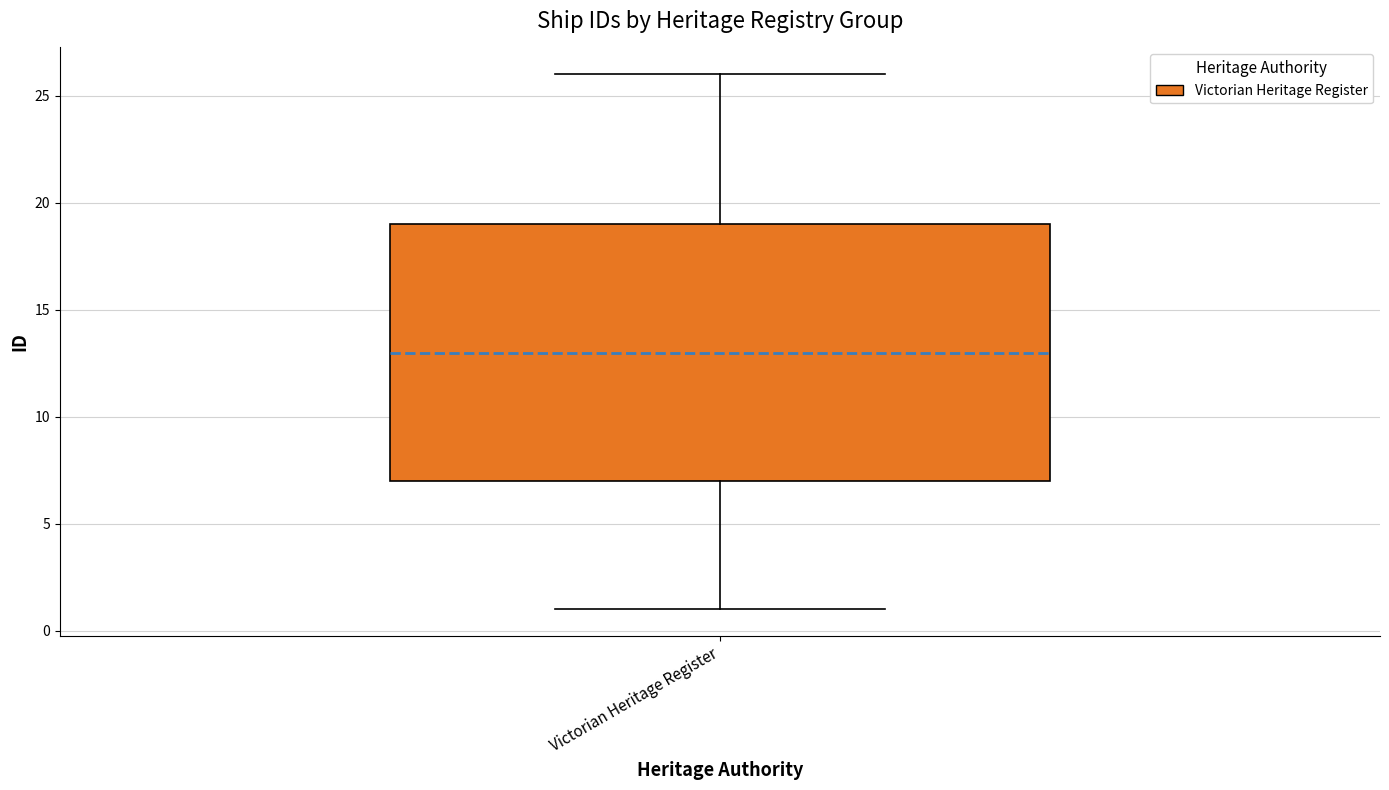

Read this box plot against the y-axis: the position of the median line, the range covered by the box, and the ends of both whiskers. The values are not printed on the chart, so give them approximately, as read against the axis.

median 13, box 7 to 19, whiskers 1 to 26